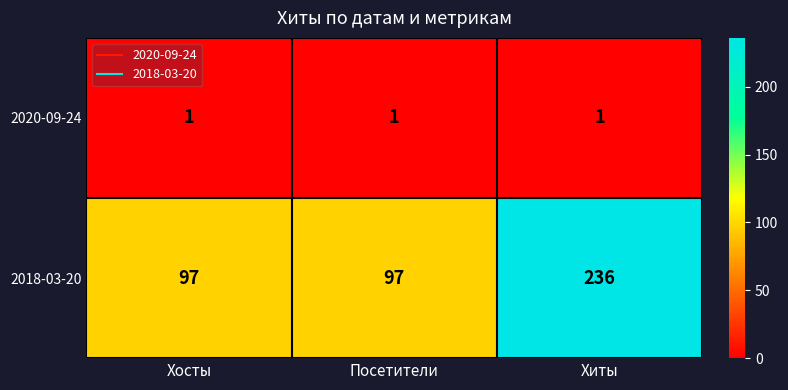

How many data points does each series have?

3